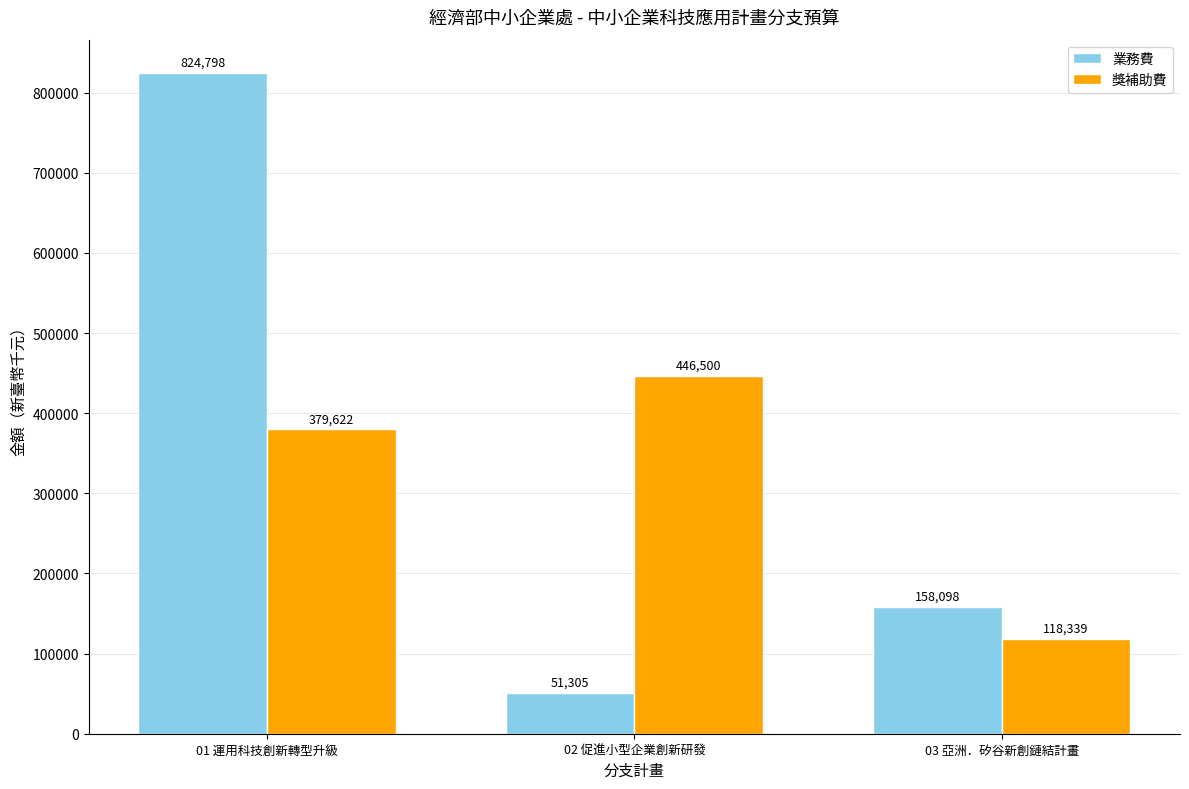

What are all the series names shown in the legend?

業務費, 獎補助費